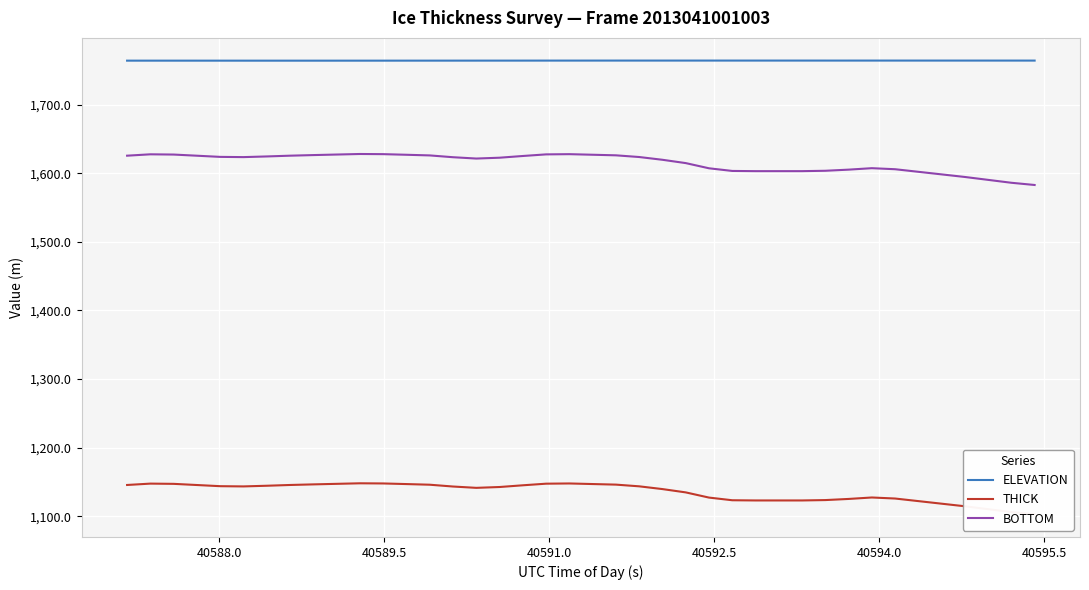

True or false: ELEVATION and BOTTOM intersect in this chart.

False